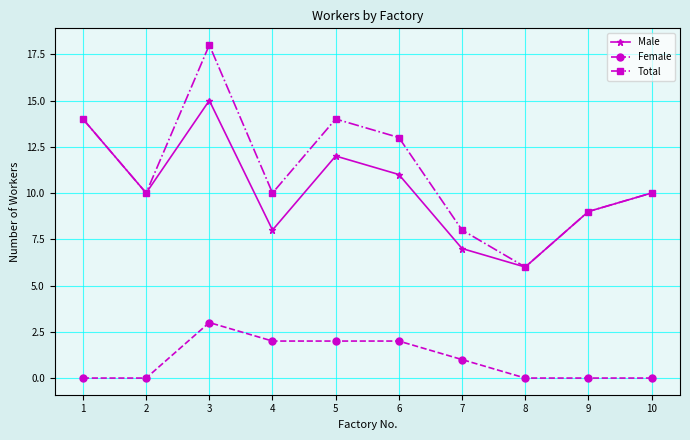

What is the sum of the Total values at 3 and 1?

32